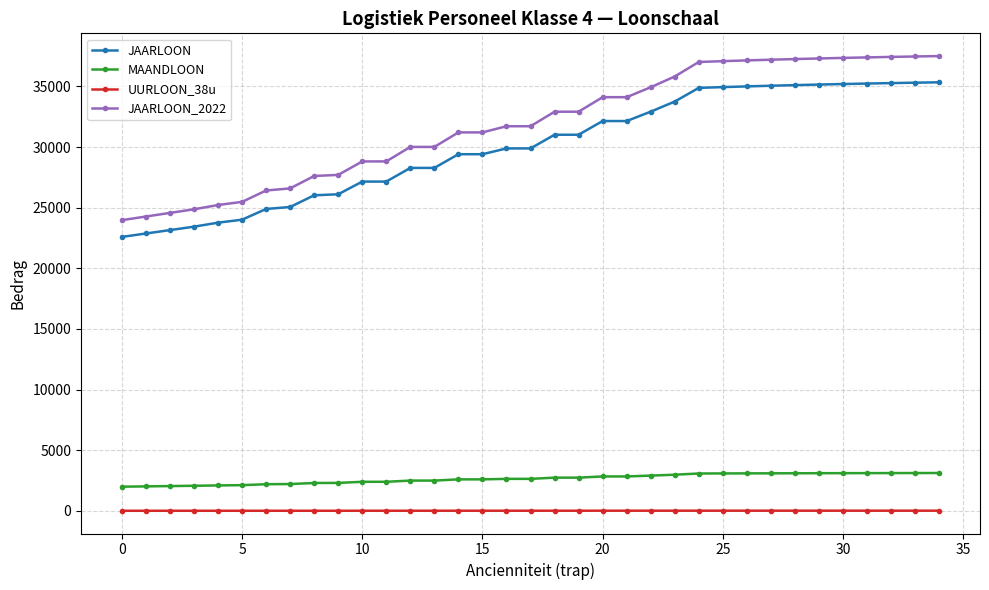

What are all the series names shown in the legend?

JAARLOON, MAANDLOON, UURLOON_38u, JAARLOON_2022